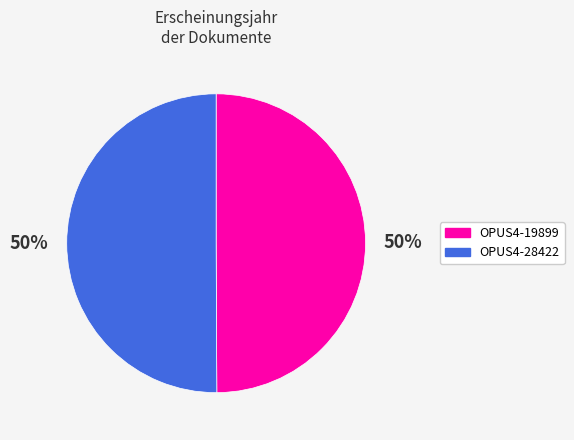

How many slices are in this pie chart?

2